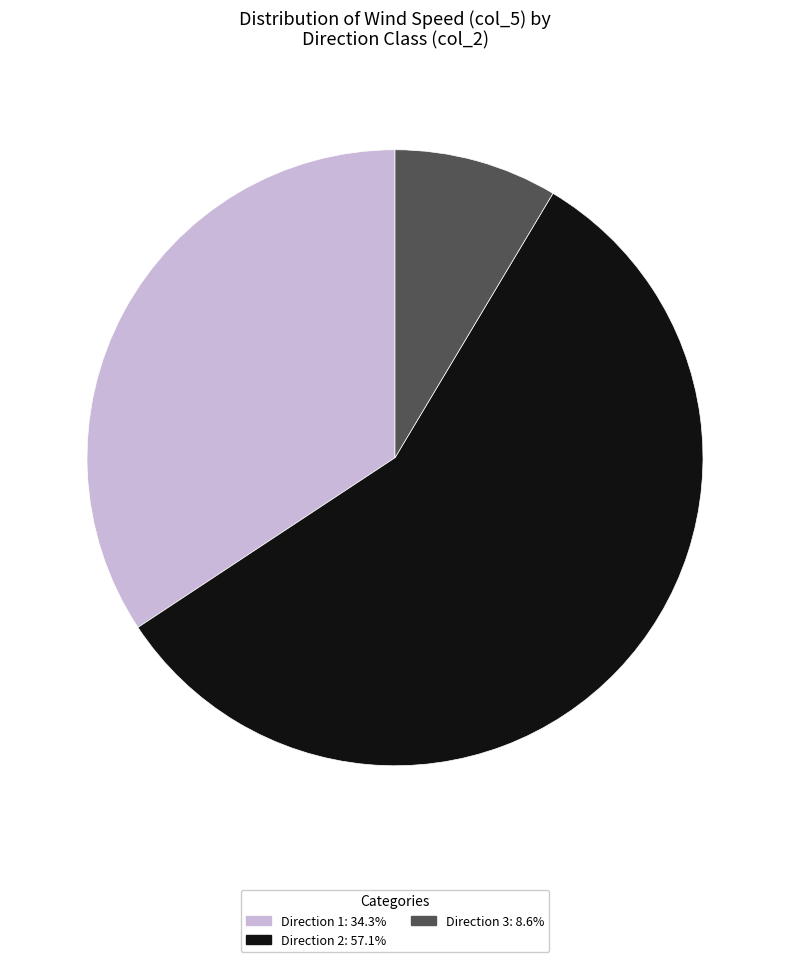

How many slices are in this pie chart?

3